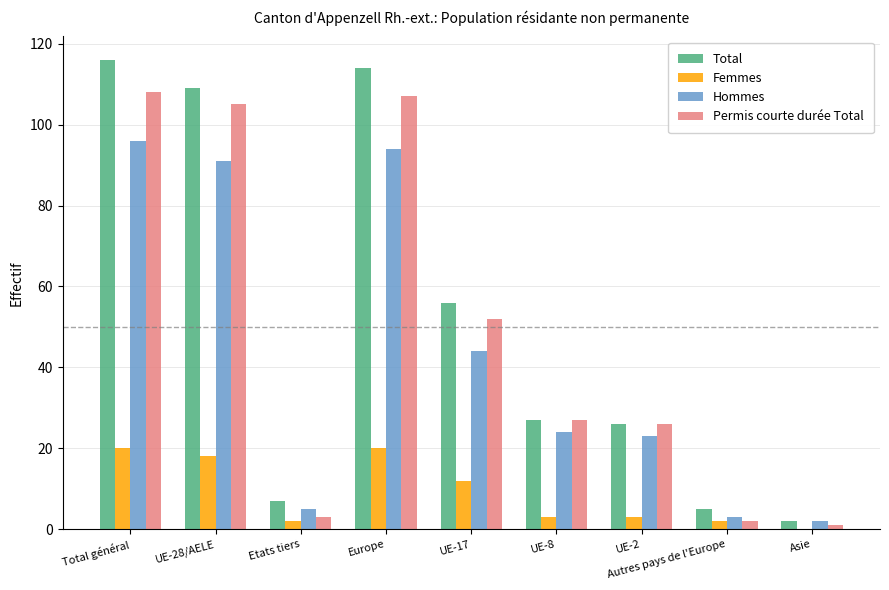

Which series has the largest range (max minus min)?

Total